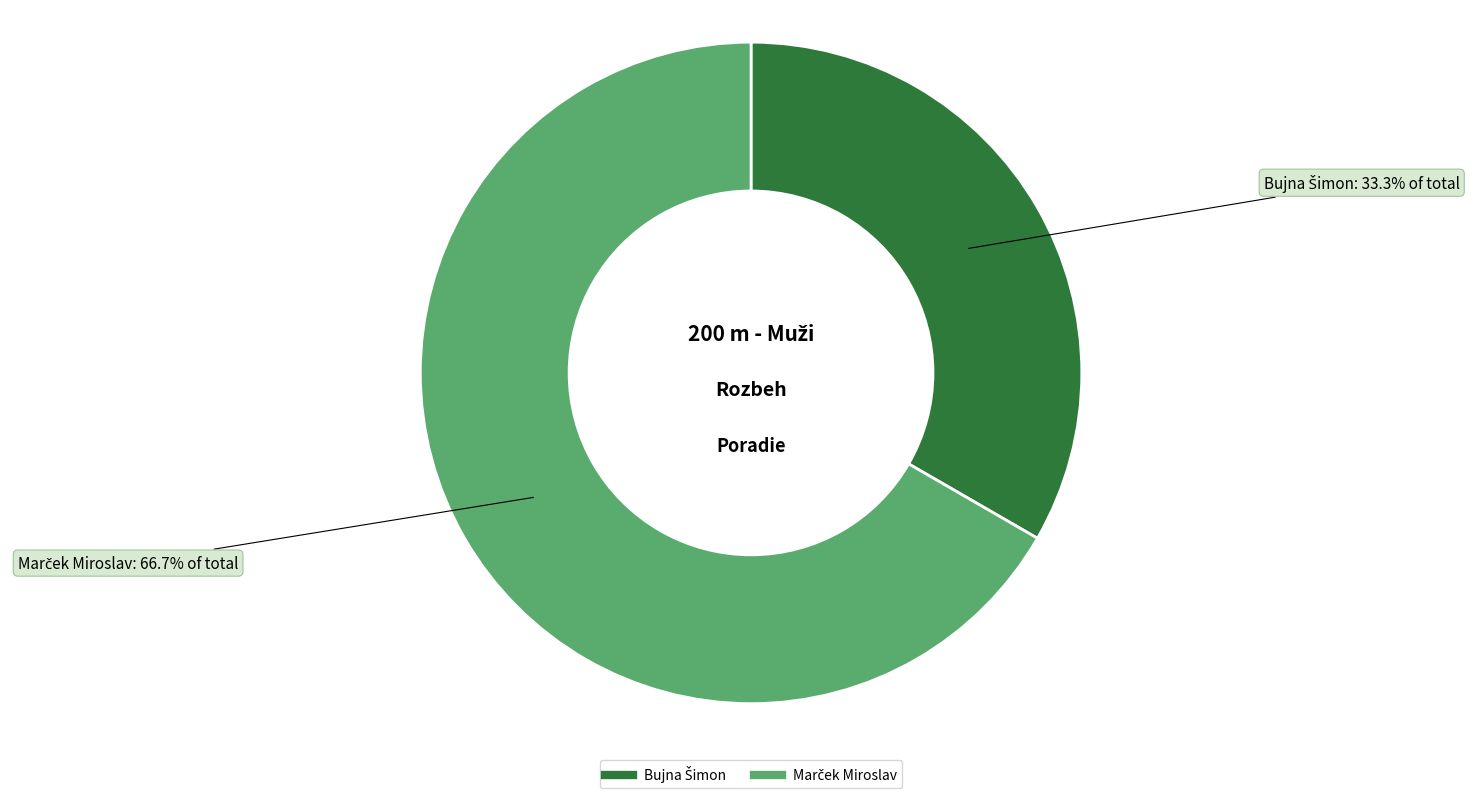

Is there a majority slice in this chart?

Yes